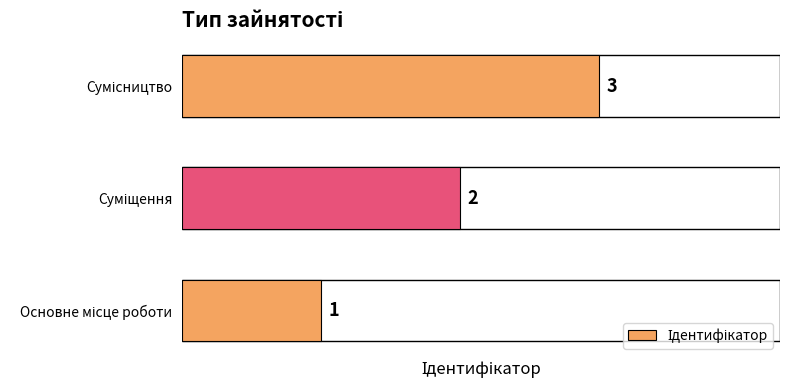

What is the maximum value shown in the chart?

3